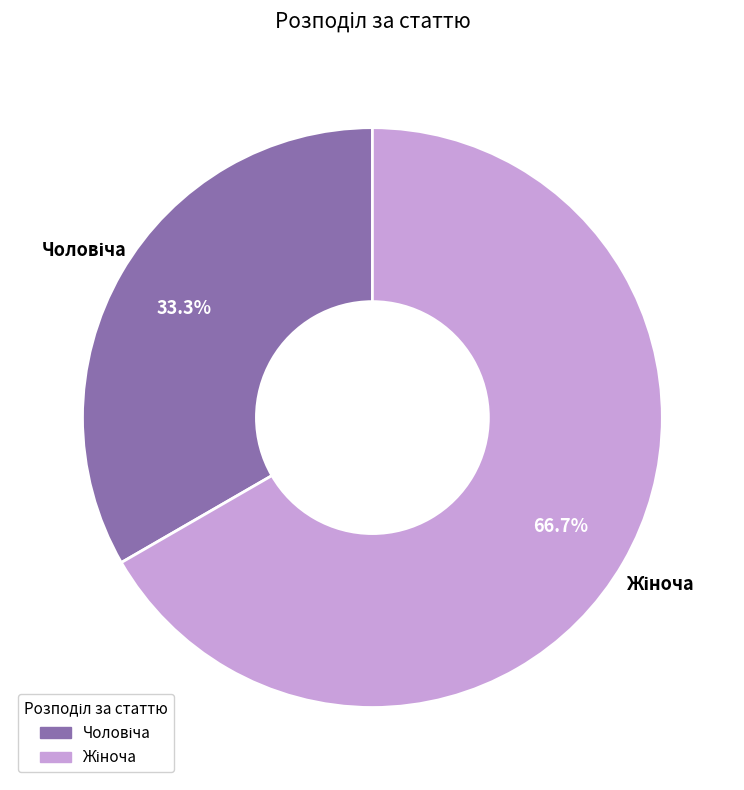

Does any single category account for the majority?

Yes